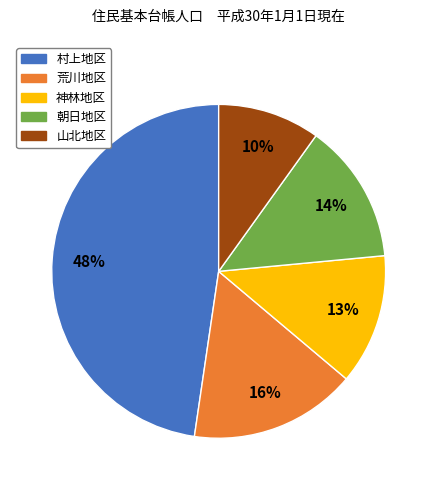

To the nearest percent, what is the average slice percentage?

20%